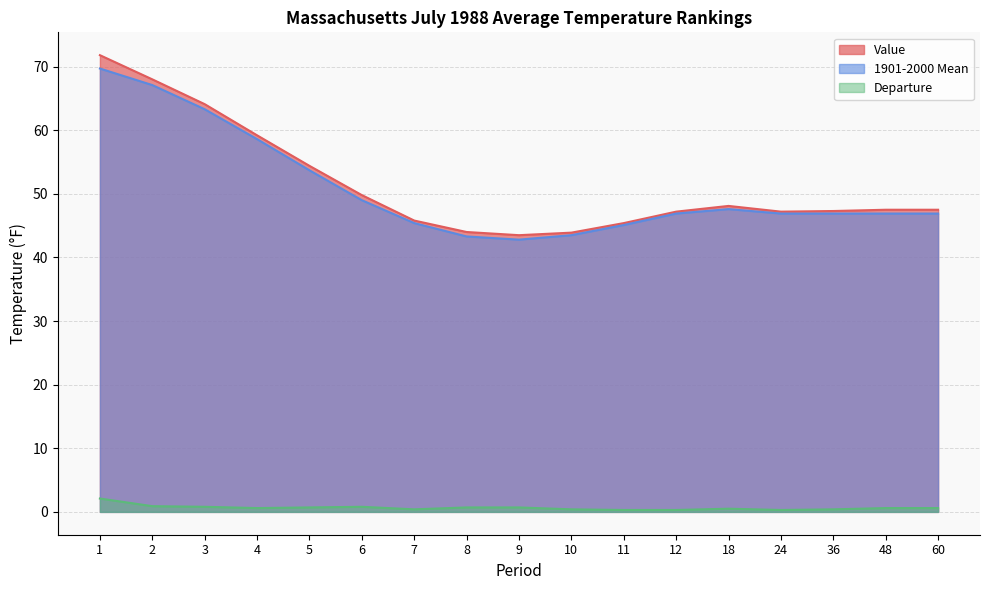

What is the average value of the 1901-2000 Mean series?

50.8